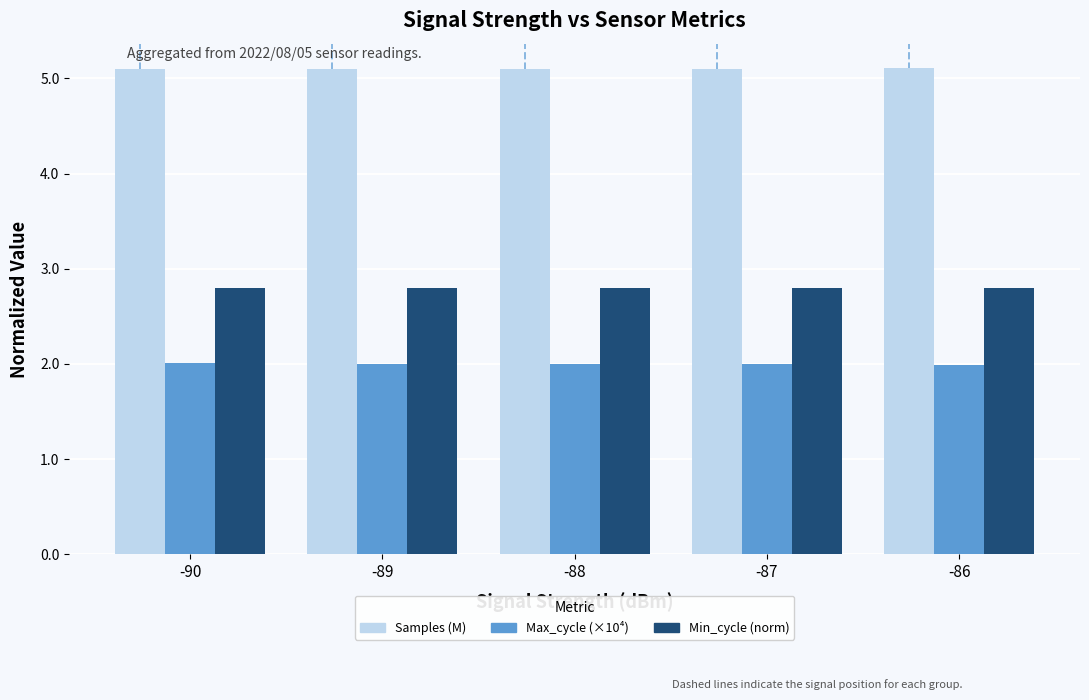

Rank the series by their average value, from lowest to highest.

Max_cycle (×10⁴), Min_cycle (norm), Samples (M)